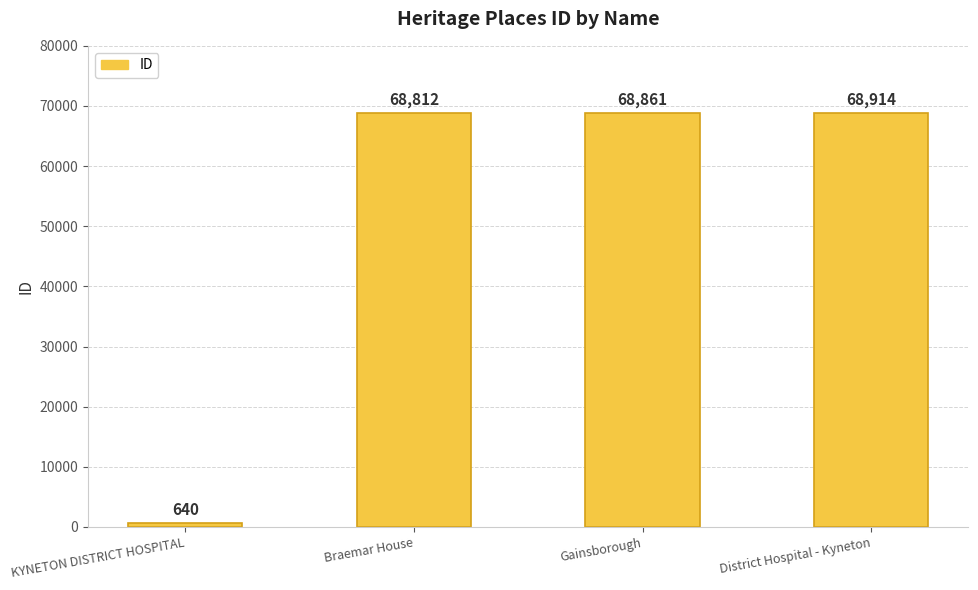

Is it true that the value at Braemar House is 68812?

True